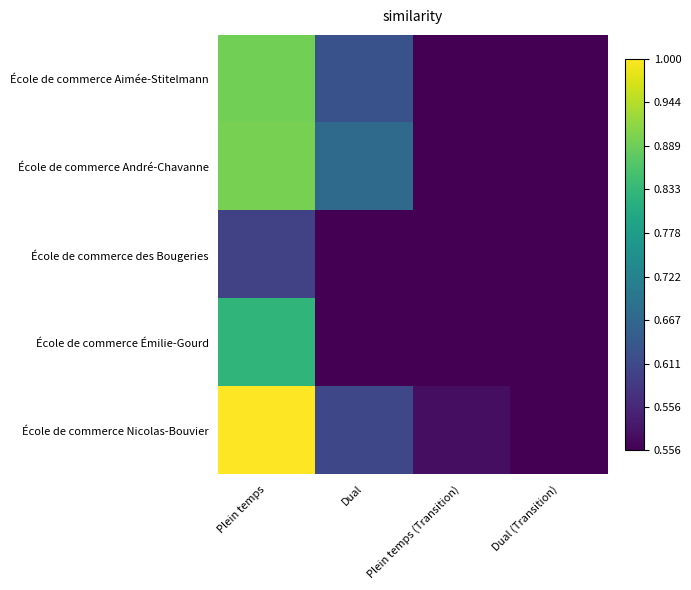

At how many categories does at least one series exceed 0?

3